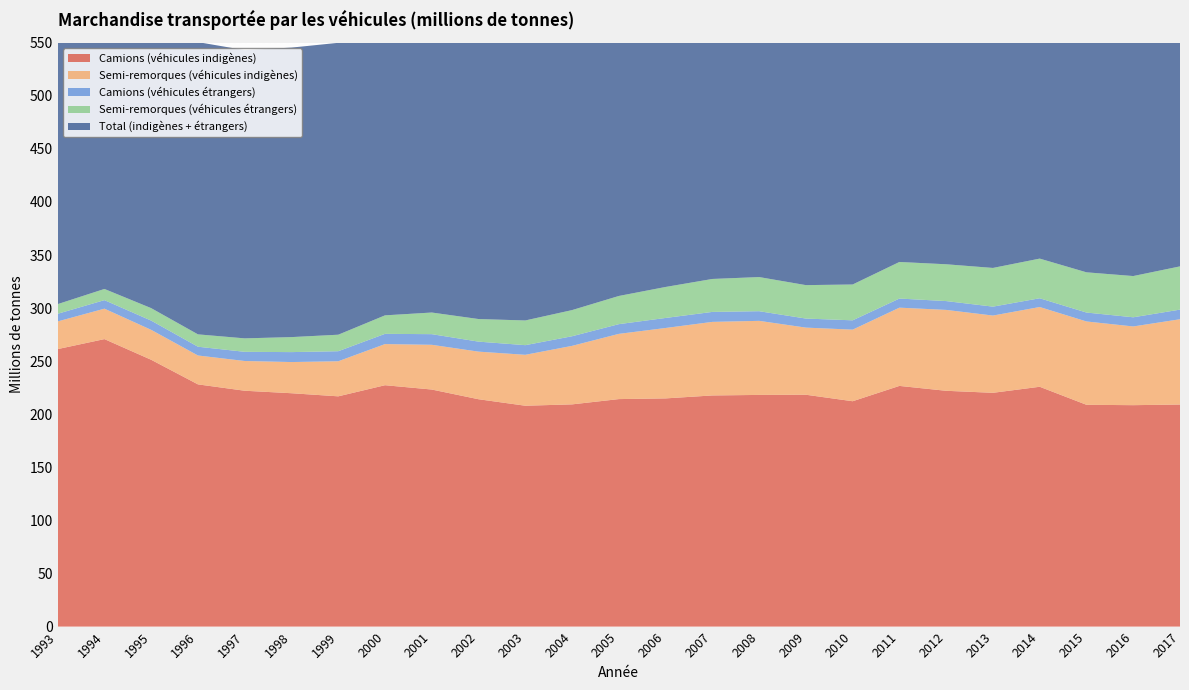

Reading right to left, extract all data points from this chart.

Camions (véhicules indigènes): 2017=209.2	2016=208.6	2015=208.9	2014=225.9	2013=220.2	2012=222.1	2011=226.7	2010=212.3	2009=218.4	2008=218.3	2007=217.8	2006=215.0	2005=214.3	2004=209.3	2003=208.1	2002=214.2	2001=223.3	2000=227.4	1999=216.9	1998=219.8	1997=222.2	1996=228.2	1995=251.4	1994=270.8	1993=261.4
Semi-remorques (véhicules indigènes): 2017=80.4	2016=74.2	2015=78.5	2014=75.1	2013=72.8	2012=76.2	2011=73.7	2010=67.5	2009=63.2	2008=69.8	2007=69.3	2006=66.3	2005=61.5	2004=55.1	2003=48.0	2002=44.8	2001=42.1	2000=38.8	1999=33.0	1998=29.4	1997=28.0	1996=27.2	1995=28.2	1994=28.7	1993=26.1
Camions (véhicules étrangers): 2017=9.1	2016=8.6	2015=8.4	2014=8.2	2013=8.4	2012=8.3	2011=8.6	2010=8.8	2009=8.5	2008=9.1	2007=9.4	2006=9.5	2005=9.1	2004=9.1	2003=9.1	2002=9.4	2001=10.0	2000=9.6	1999=9.5	1998=9.4	1997=8.6	1996=8.3	1995=8.7	1994=8.0	1993=7.2
Semi-remorques (véhicules étrangers): 2017=40.7	2016=38.9	2015=37.9	2014=37.4	2013=36.5	2012=34.7	2011=34.5	2010=33.8	2009=31.5	2008=32.2	2007=31.0	2006=29.2	2005=26.6	2004=24.6	2003=23.3	2002=21.3	2001=20.4	2000=17.4	1999=15.6	1998=14.1	1997=12.7	1996=11.7	1995=11.8	1994=10.5	1993=9.1
Total (indigènes + étrangers): 2017=339.4	2016=330.2	2015=333.8	2014=346.7	2013=337.9	2012=341.3	2011=343.5	2010=322.3	2009=321.7	2008=329.3	2007=327.5	2006=320.0	2005=311.5	2004=298.2	2003=288.4	2002=289.7	2001=295.9	2000=293.2	1999=275.0	1998=272.7	1997=271.5	1996=275.3	1995=300.0	1994=318.1	1993=303.8